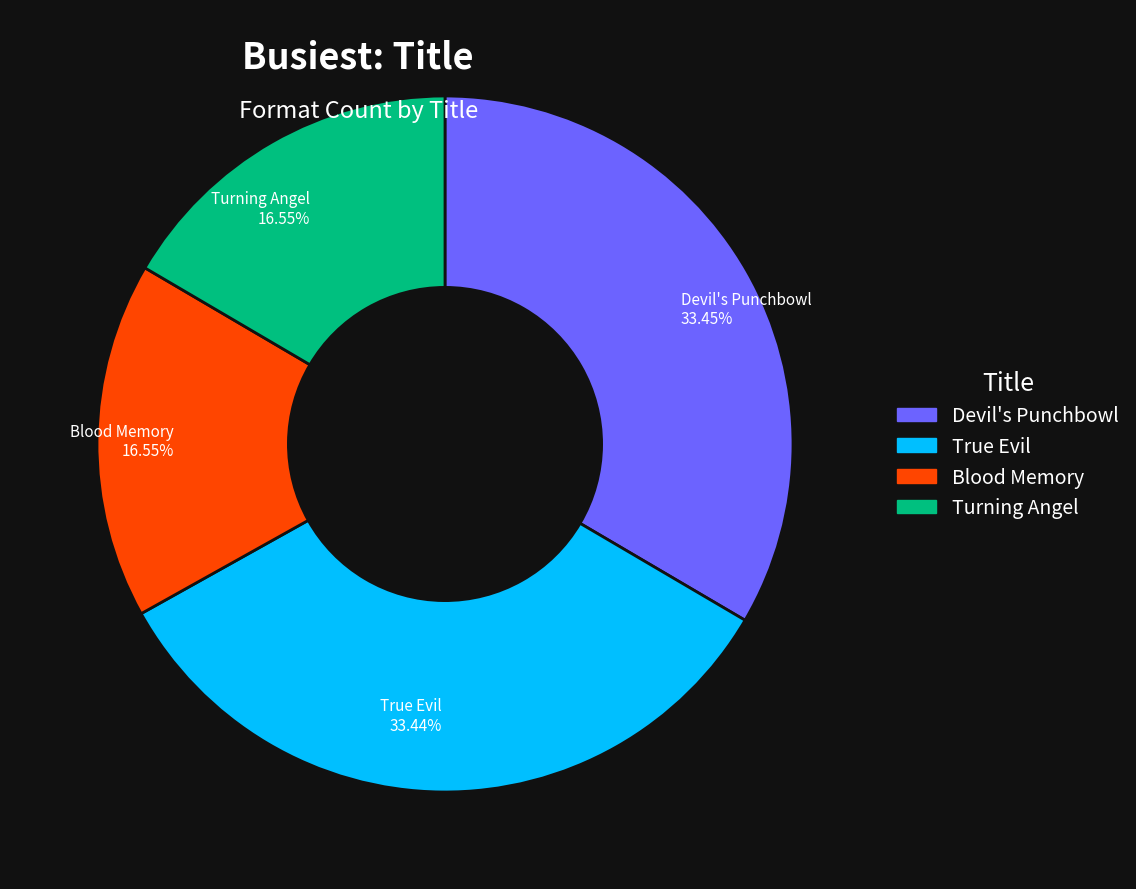

To the nearest percent, what is the average slice percentage?

25%